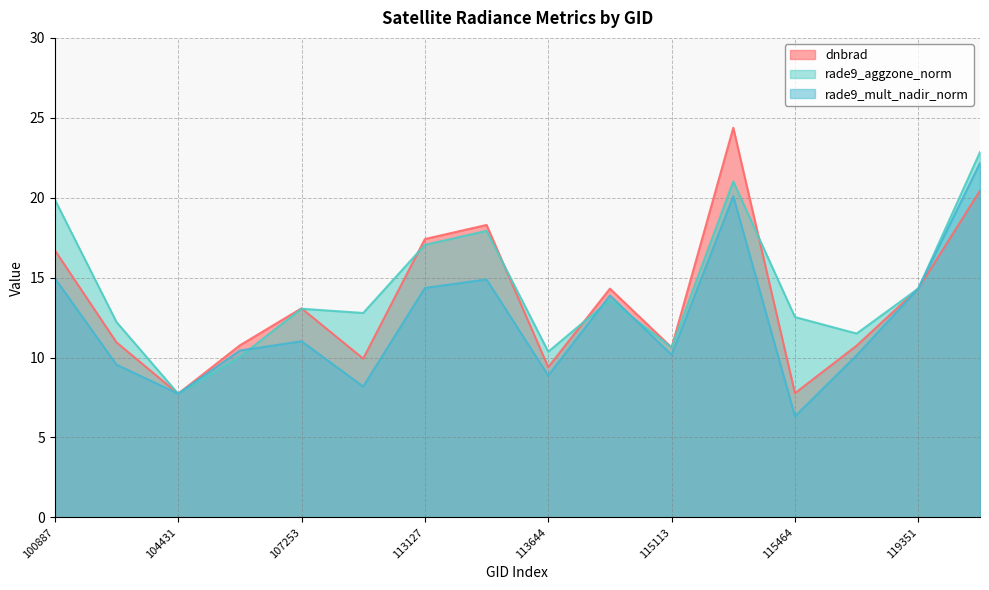

Does the chart have visible grid lines?

Yes